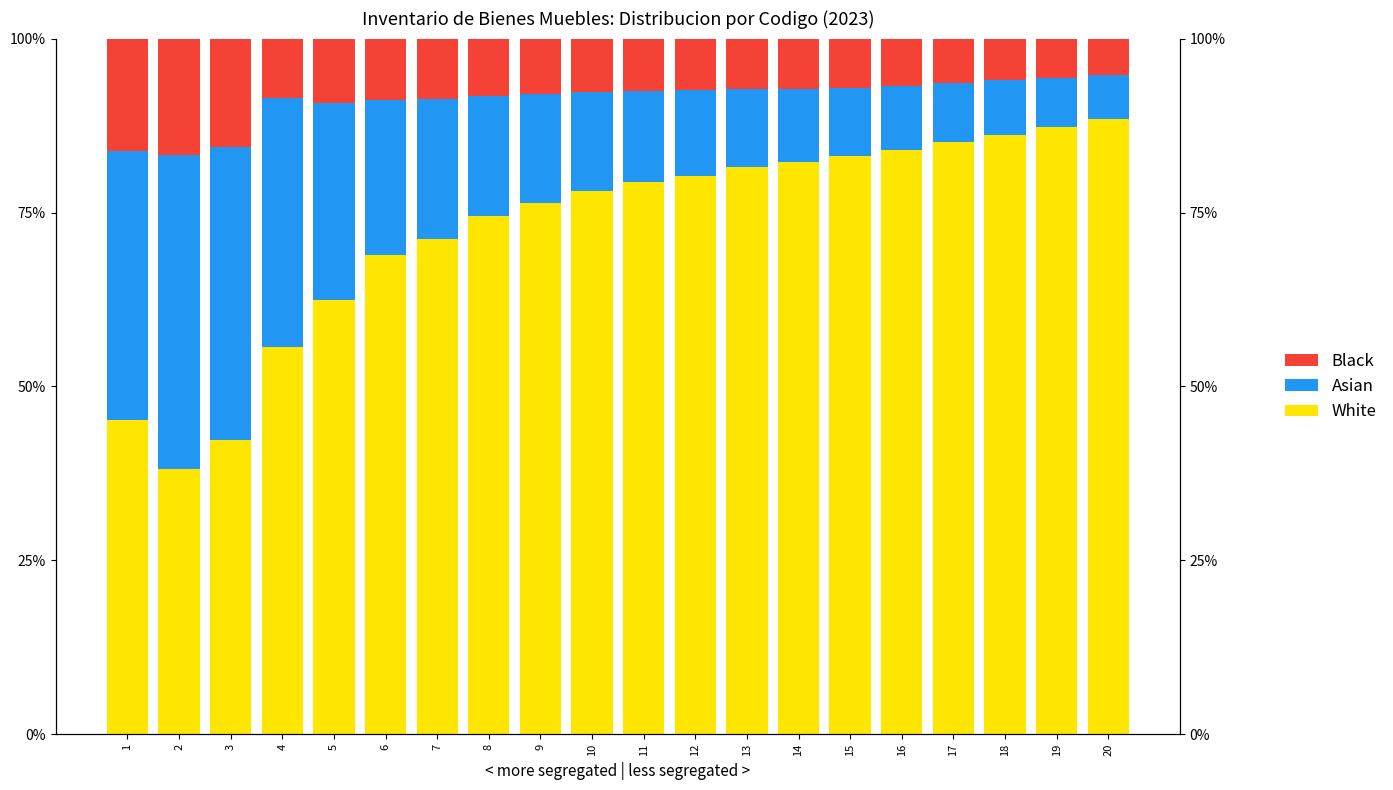

At 10, list the series in order from smallest to largest.

Black, Asian, White